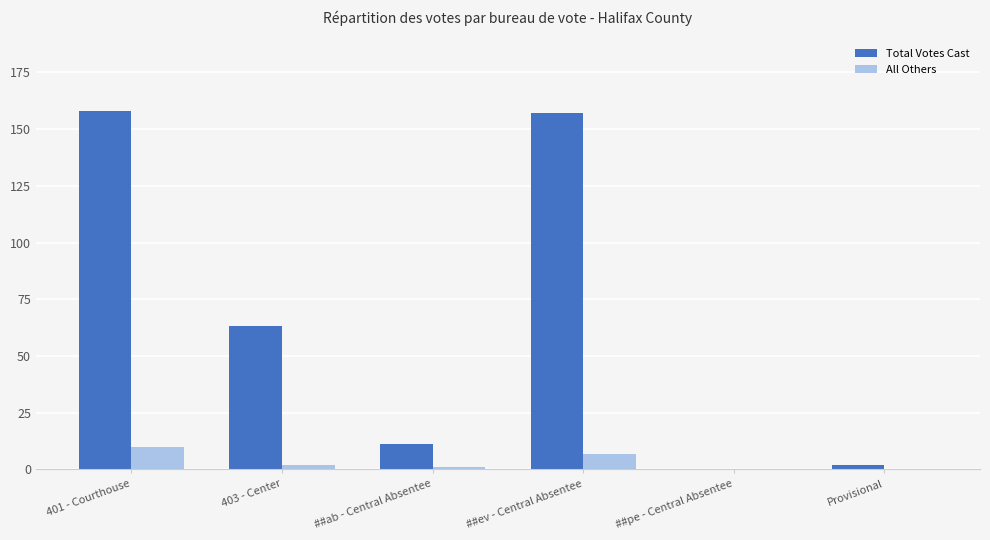

What is the approximate value of All Others at ##ab - Central Absentee?

1